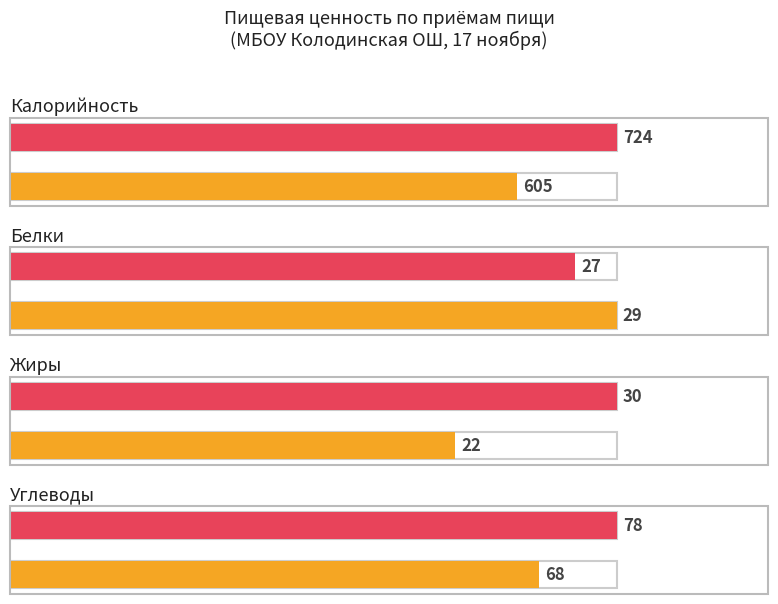

What value does the Жиры series have at Завтрак итого?

22